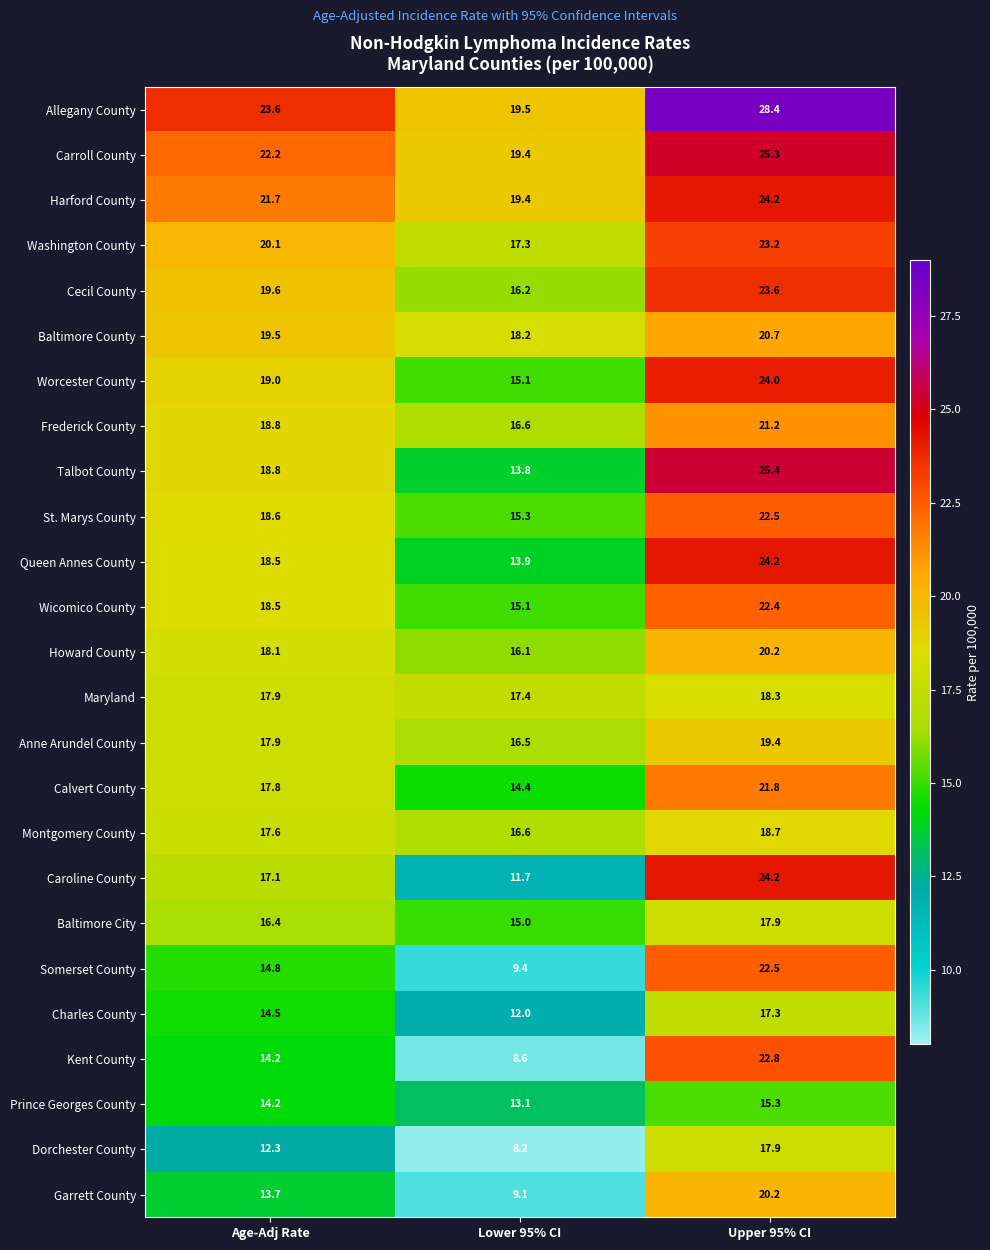

What is the sum of the Prince Georges County values at Upper 95% CI and Age-Adj Rate?

29.5